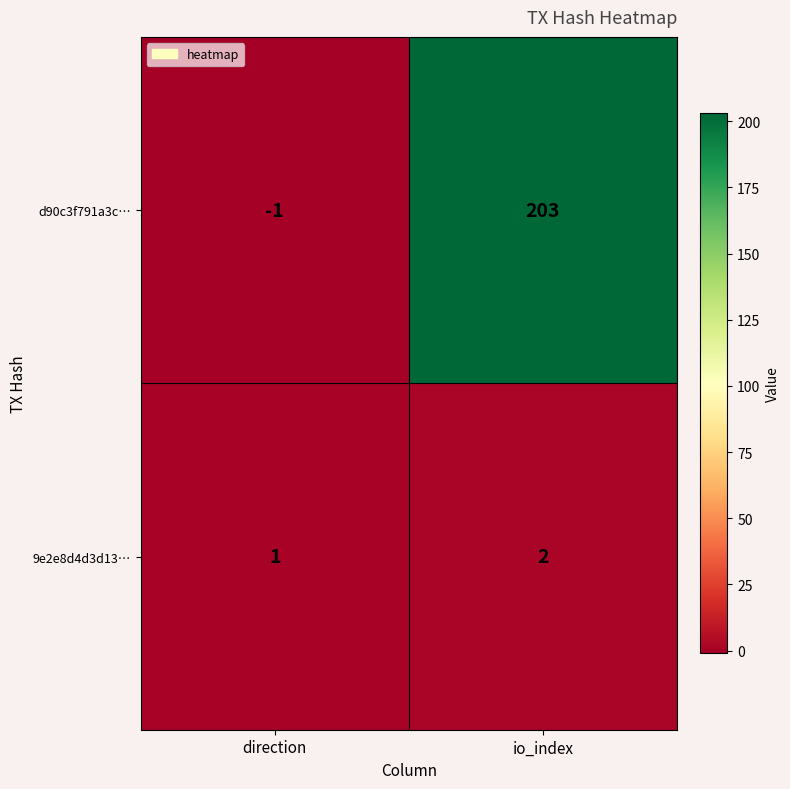

Which series changed the most between direction and io_index?

d90c3f791a3c…